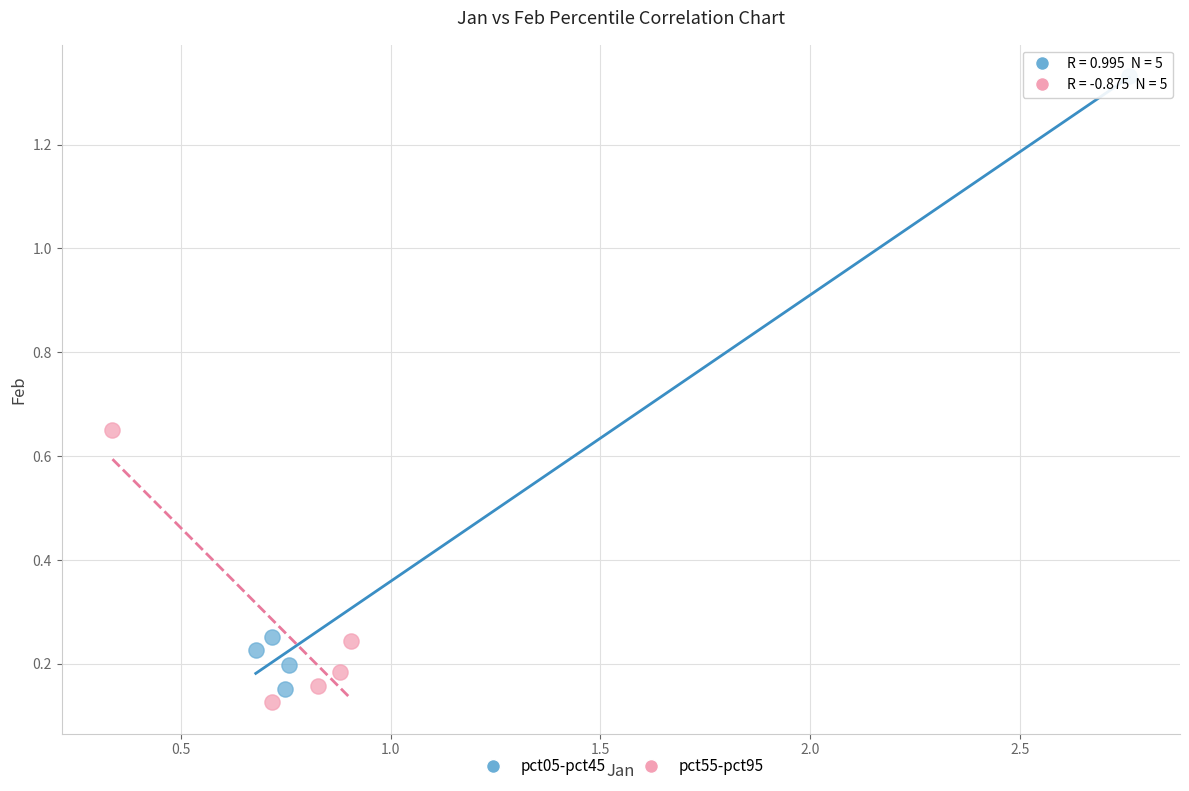

Which series has the widest spread of Y values?

pct05-pct45